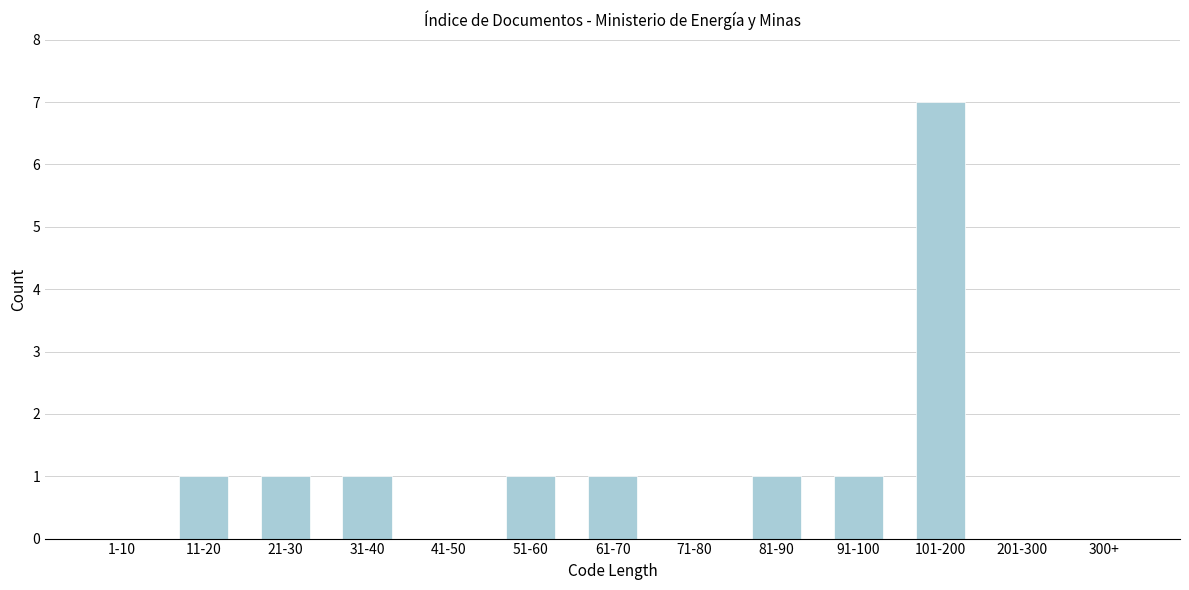

Reading left to right, what are all the values shown in this chart?

1-10=0	11-20=1	21-30=1	31-40=1	41-50=0	51-60=1	61-70=1	71-80=0	81-90=1	91-100=1	101-200=7	201-300=0	300+=0